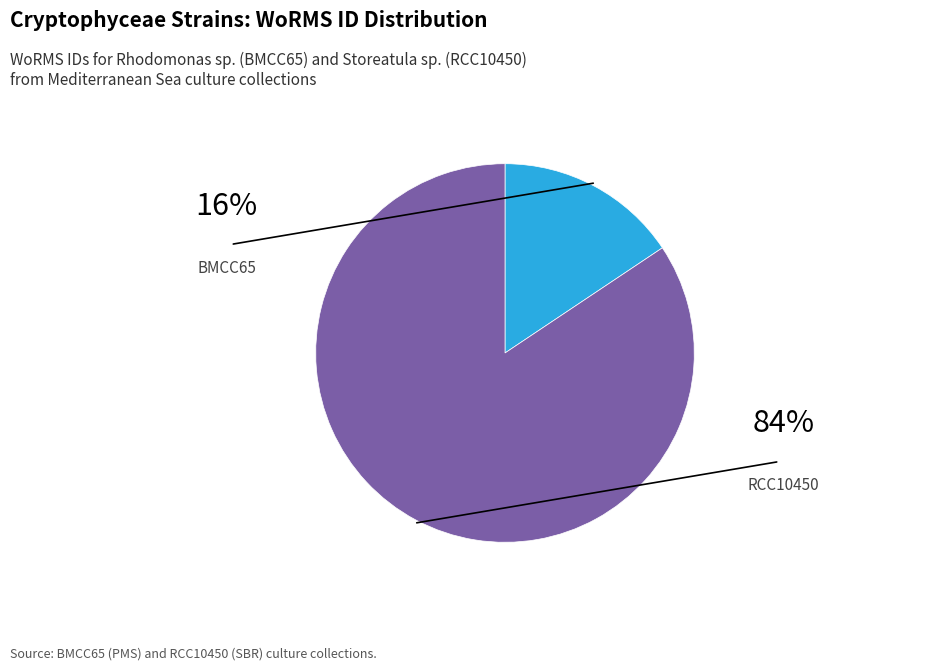

Does any single category account for the majority?

Yes